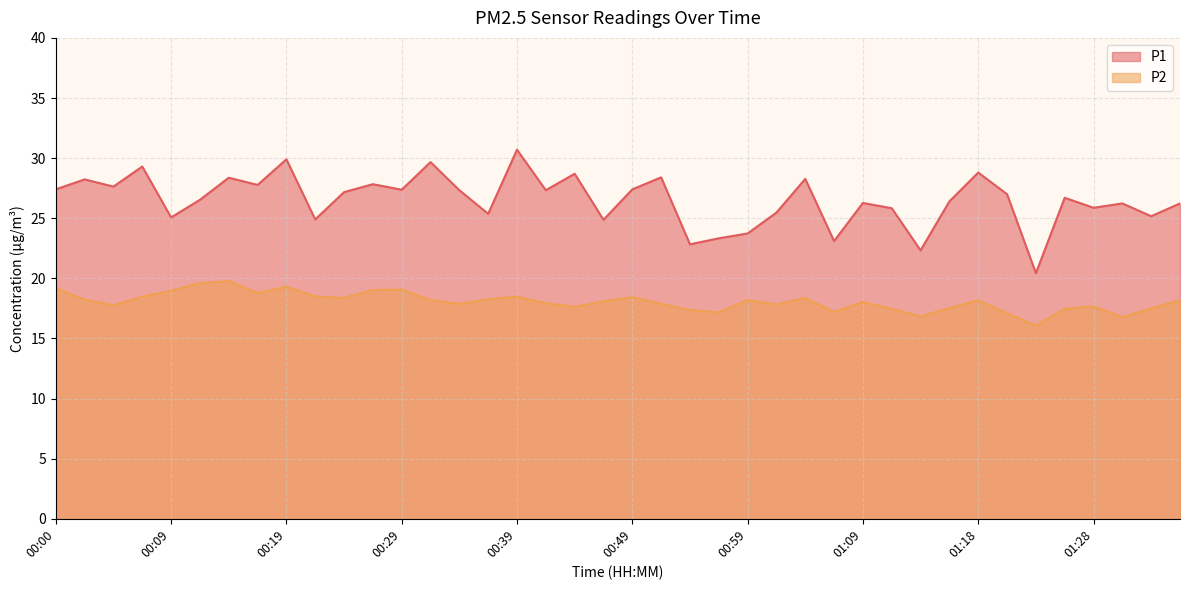

What is the sum of all P1 values?

1061.2